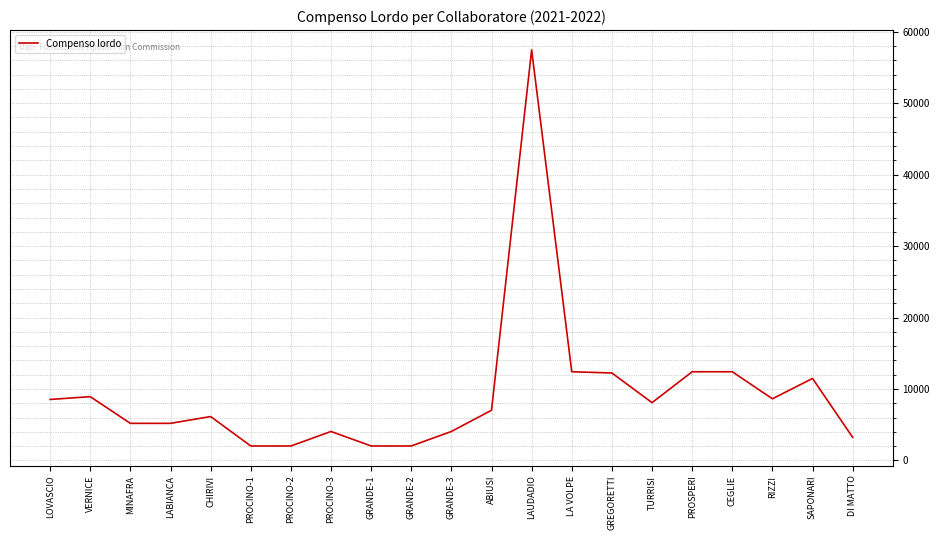

How many categories are shown in the chart?

21